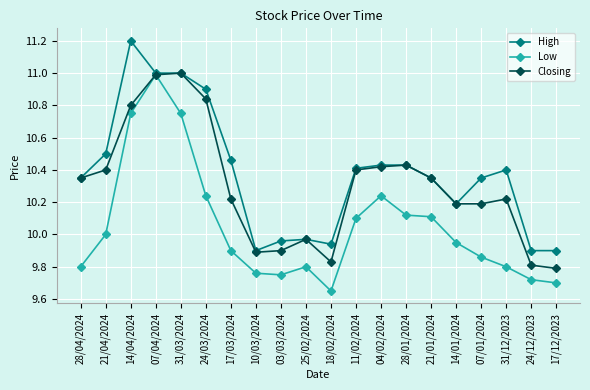

What is the label of the 16th point from the right?

31/03/2024